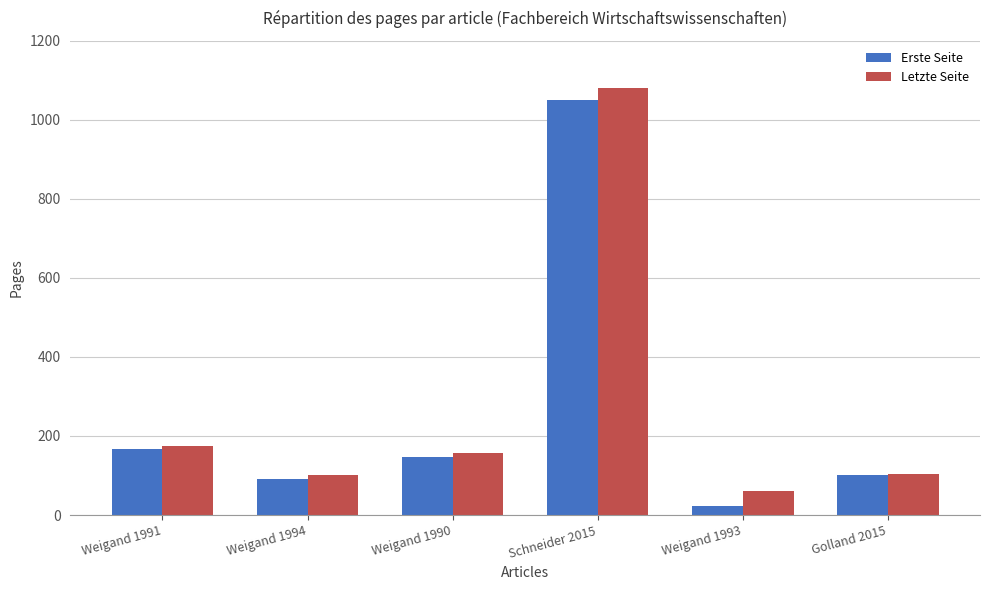

What is the average value of the Letzte Seite series?

280